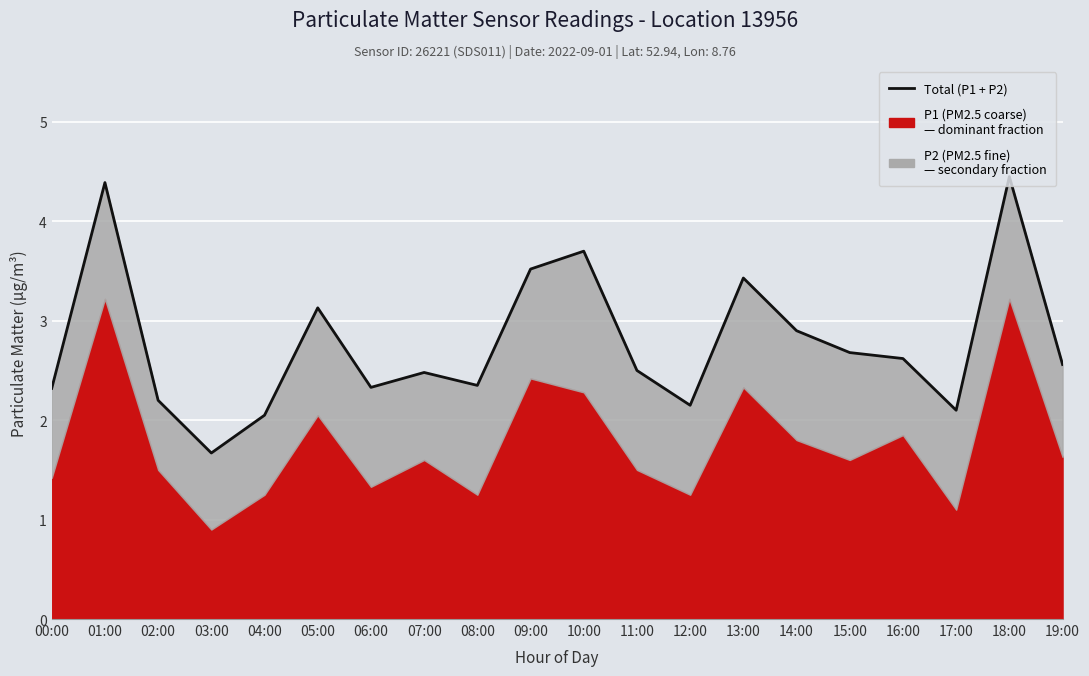

What is the label of the 5th point from the left?

04:00